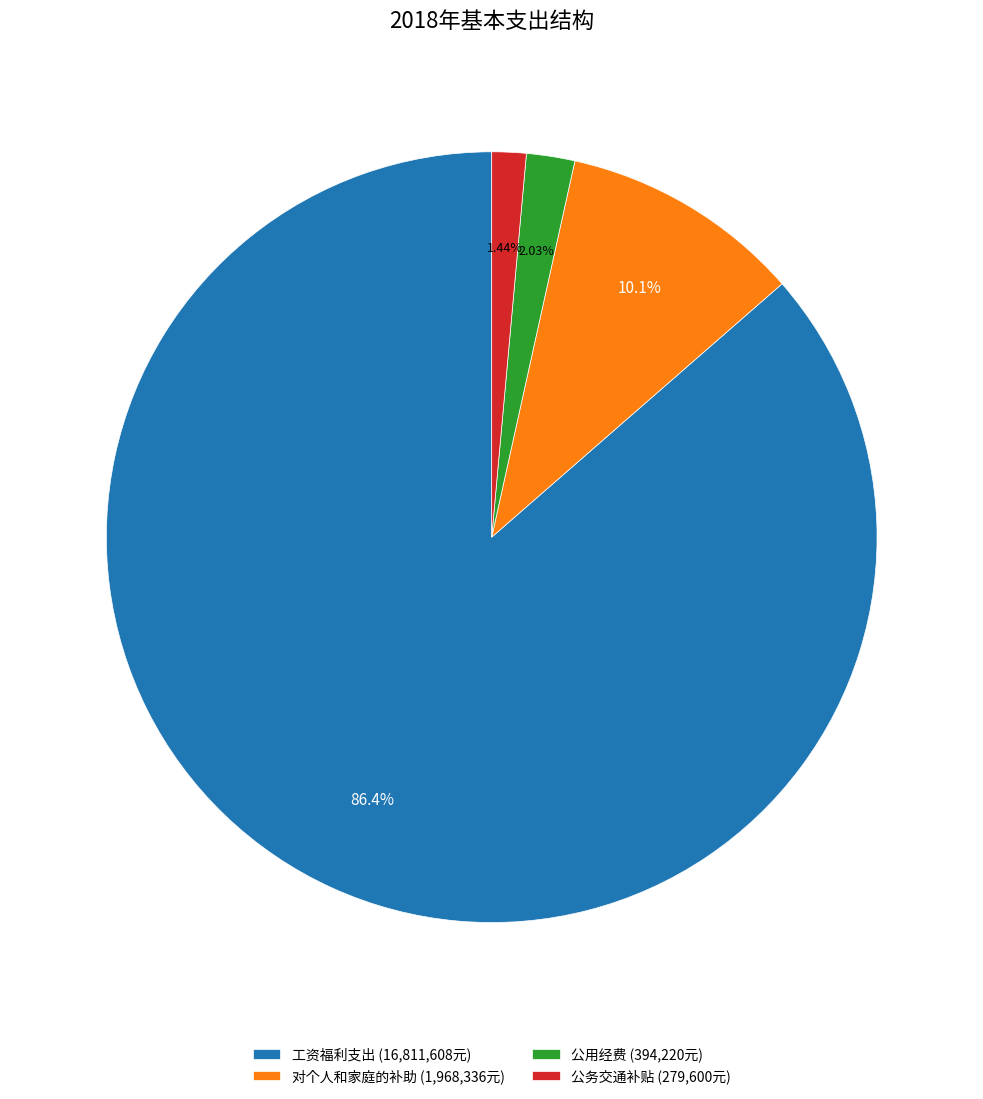

Rank the categories by value from lowest to highest.

公务交通补贴, 公用经费, 对个人和家庭的补助, 工资福利支出